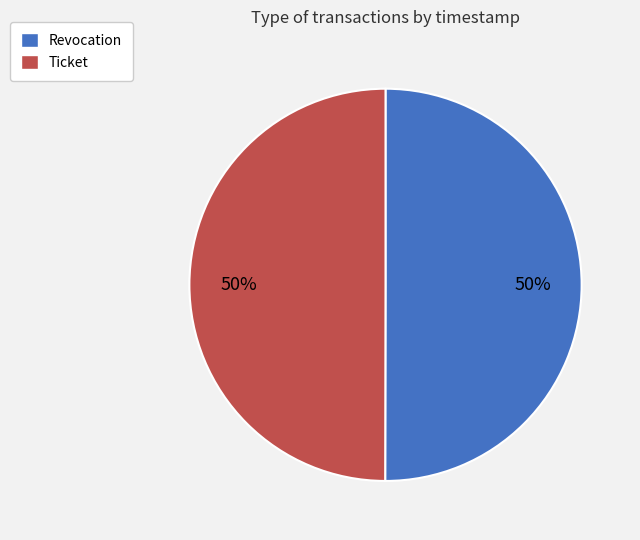

What is the ratio of the value at Ticket to the value at Revocation?

1.0